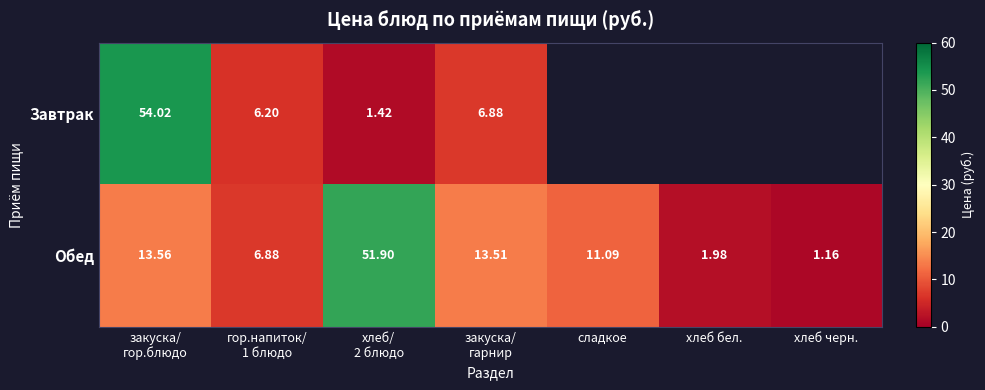

At which category is the sum across all series the highest?

закуска/
гор.блюдо